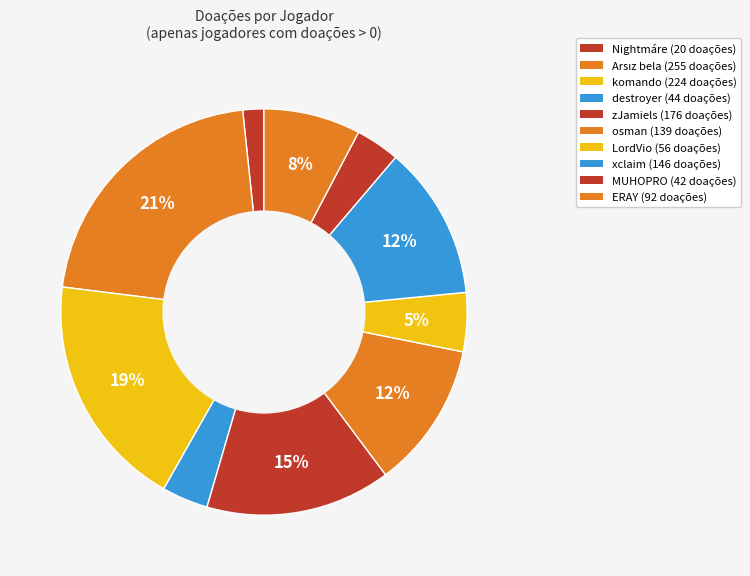

Which has a higher value, osman or Nightmáre?

osman